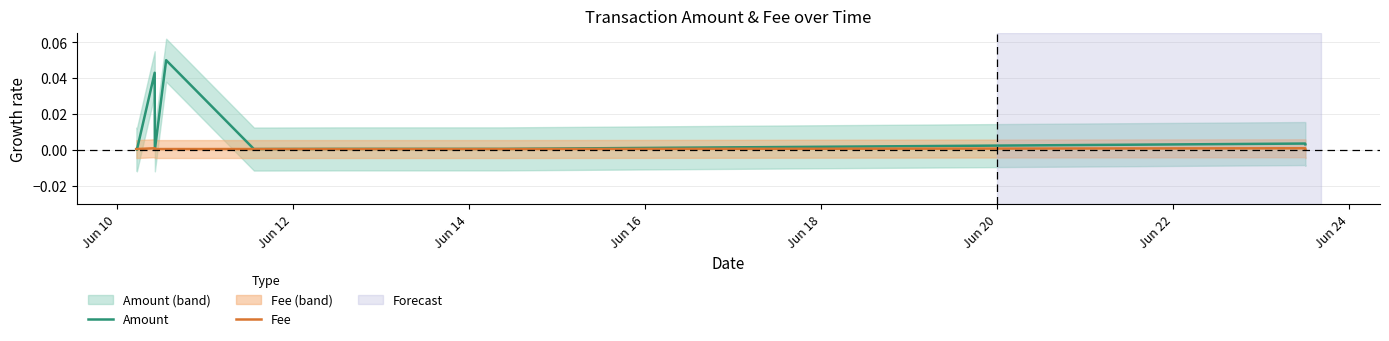

Which series has the largest total across all categories?

Amount